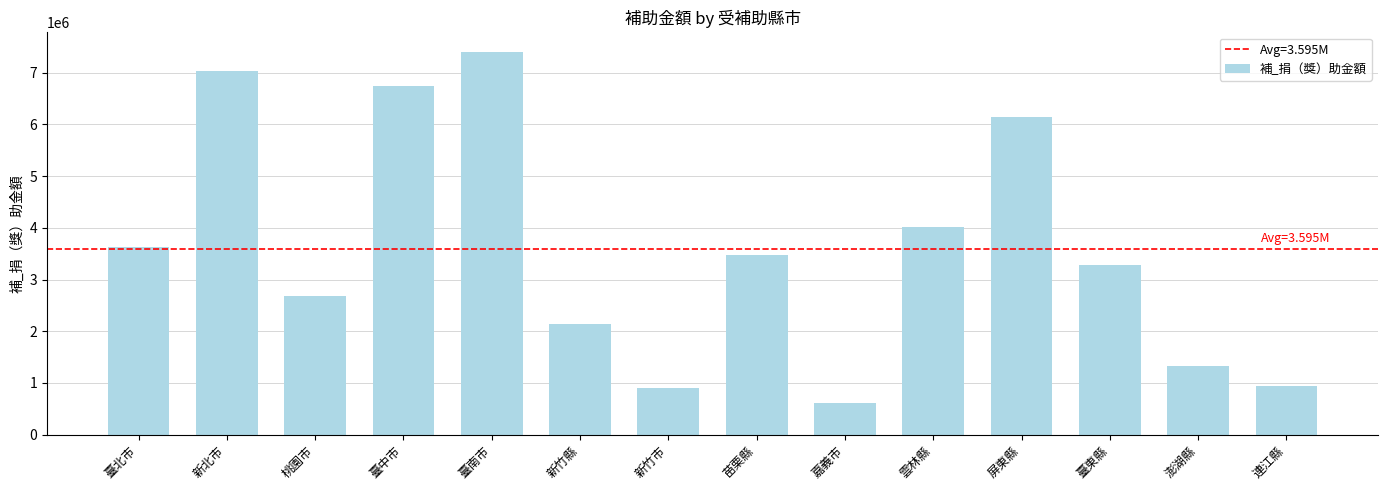

Does the chart contain any negative values?

No